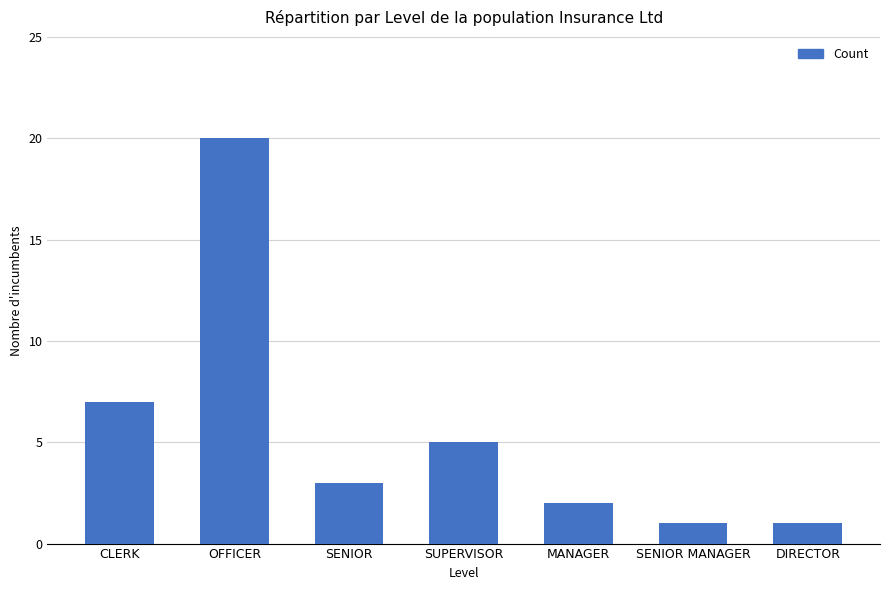

What is the label of the 6th bar from the left?

SENIOR MANAGER